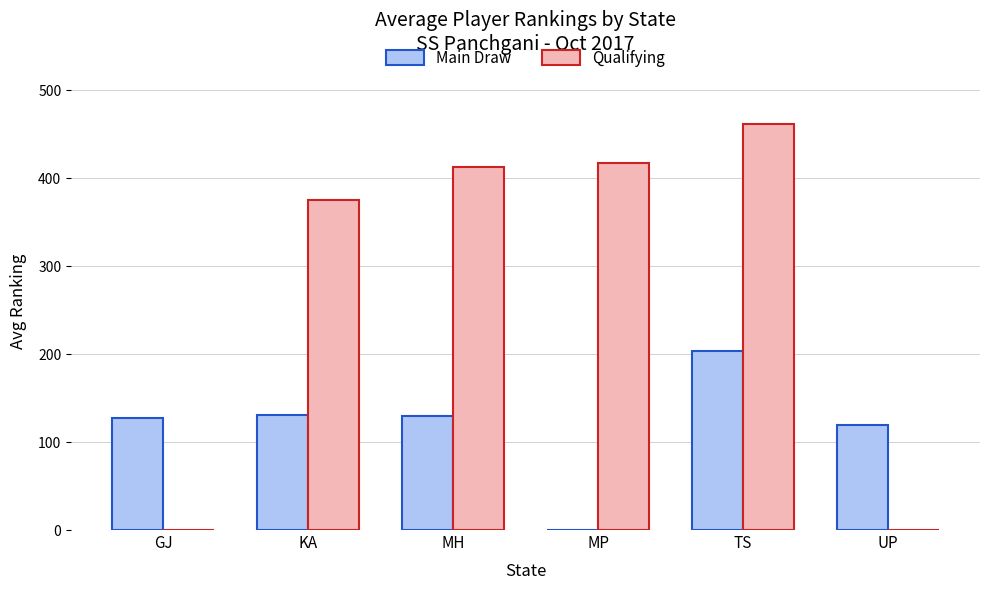

Is it true that Main Draw equals 131 at KA?

True